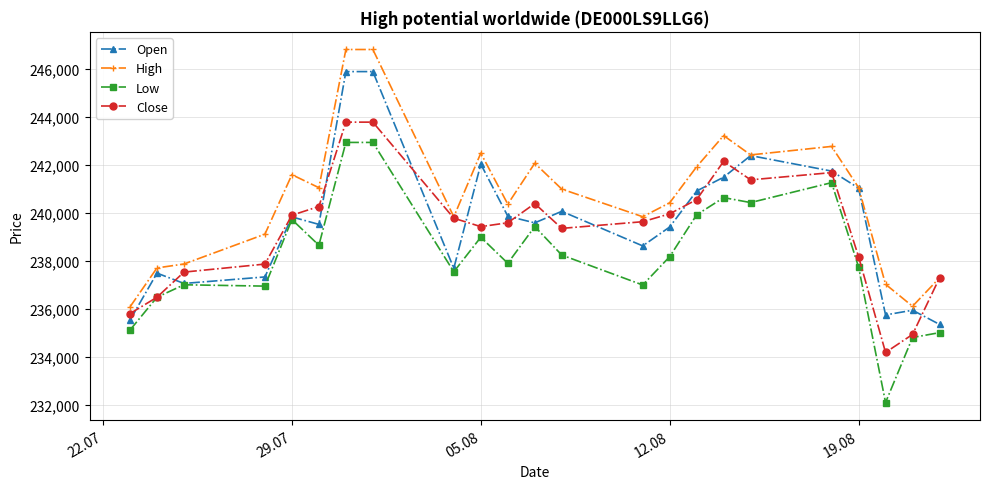

What are all the series names shown in the legend?

Open, High, Low, Close